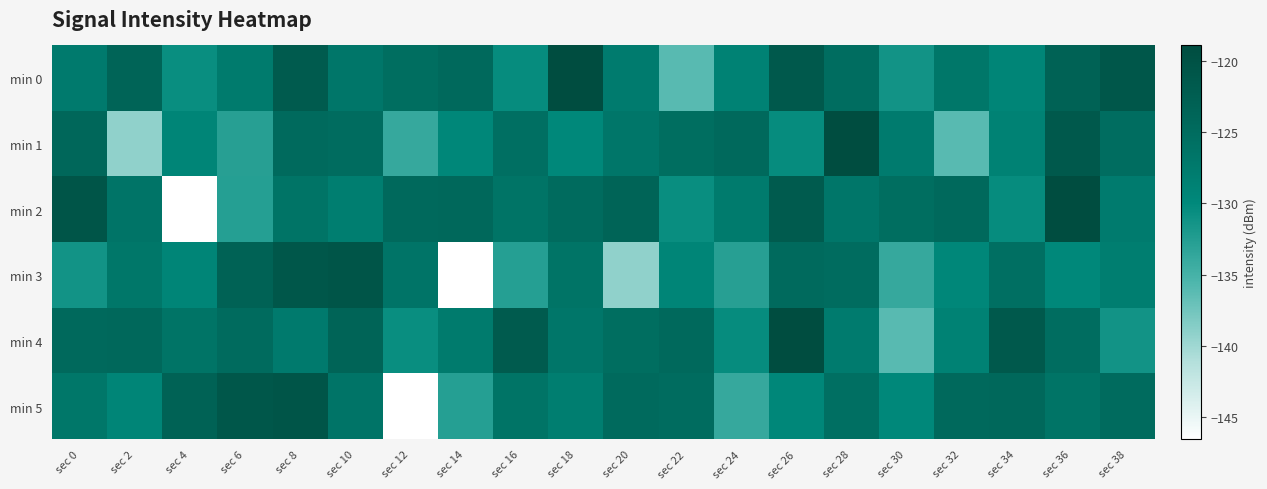

Reading left to right, extract all data points from this chart.

min 0: sec 0=-127.6	sec 2=-123.5	sec 4=-130.7	sec 6=-127.6	sec 8=-121.9	sec 10=-126.9	sec 12=-125.3	sec 14=-124.5	sec 16=-130.5	sec 18=-118.9	sec 20=-127.7	sec 22=-136.1	sec 24=-128.8	sec 26=-121.5	sec 28=-125.3	sec 30=-131.3	sec 32=-127.0	sec 34=-129.4	sec 36=-123.2	sec 38=-121.1
min 1: sec 0=-124.3	sec 2=-139.1	sec 4=-129.4	sec 6=-132.8	sec 8=-124.7	sec 10=-125.0	sec 12=-133.9	sec 14=-129.8	sec 16=-125.6	sec 18=-129.9	sec 20=-126.9	sec 22=-125.3	sec 24=-124.5	sec 26=-130.5	sec 28=-118.9	sec 30=-127.7	sec 32=-136.1	sec 34=-128.8	sec 36=-121.5	sec 38=-125.3
min 2: sec 0=-120.6	sec 2=-126.5	sec 4=-146.6	sec 6=-132.6	sec 8=-126.4	sec 10=-128.2	sec 12=-124.5	sec 14=-124.4	sec 16=-126.4	sec 18=-124.9	sec 20=-123.5	sec 22=-130.7	sec 24=-127.6	sec 26=-121.9	sec 28=-126.9	sec 30=-125.3	sec 32=-124.5	sec 34=-130.5	sec 36=-118.9	sec 38=-127.7
min 3: sec 0=-131.3	sec 2=-127.0	sec 4=-129.4	sec 6=-123.2	sec 8=-121.1	sec 10=-120.6	sec 12=-126.5	sec 14=-146.6	sec 16=-132.6	sec 18=-126.4	sec 20=-139.1	sec 22=-129.4	sec 24=-132.8	sec 26=-124.7	sec 28=-125.0	sec 30=-133.9	sec 32=-129.8	sec 34=-125.6	sec 36=-129.9	sec 38=-128.2
min 4: sec 0=-124.5	sec 2=-124.4	sec 4=-126.4	sec 6=-124.9	sec 8=-127.6	sec 10=-123.5	sec 12=-130.7	sec 14=-127.6	sec 16=-121.9	sec 18=-126.9	sec 20=-125.3	sec 22=-124.5	sec 24=-130.5	sec 26=-118.9	sec 28=-127.7	sec 30=-136.1	sec 32=-128.8	sec 34=-121.5	sec 36=-125.3	sec 38=-131.3
min 5: sec 0=-127.0	sec 2=-129.4	sec 4=-123.2	sec 6=-121.1	sec 8=-120.6	sec 10=-126.5	sec 12=-146.6	sec 14=-132.6	sec 16=-126.4	sec 18=-128.2	sec 20=-124.7	sec 22=-125.0	sec 24=-133.9	sec 26=-129.8	sec 28=-125.6	sec 30=-129.9	sec 32=-124.5	sec 34=-124.4	sec 36=-126.4	sec 38=-124.9